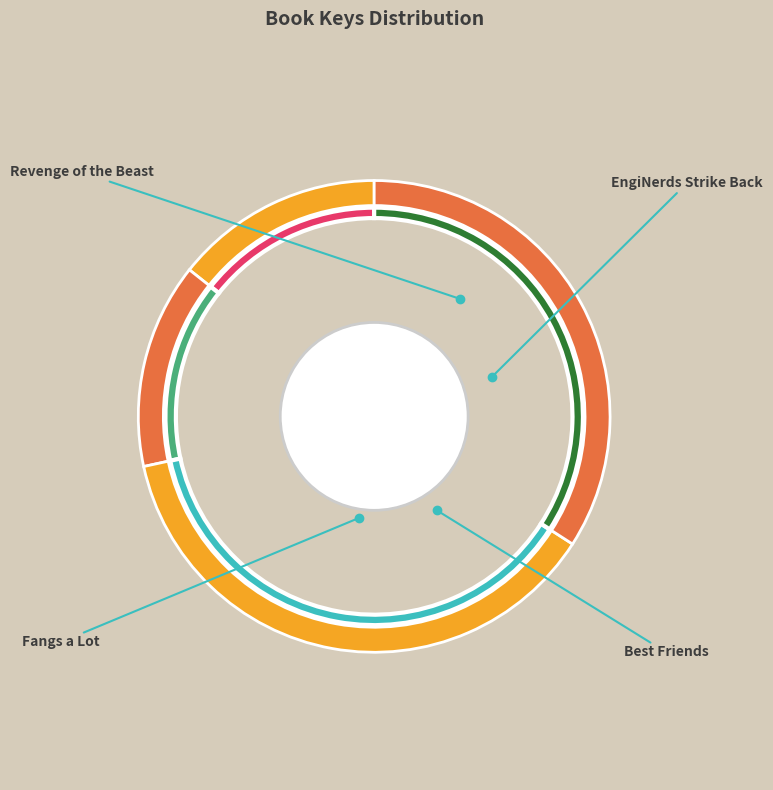

To the nearest percent, what percentage of the pie is Fangs a Lot?

37%